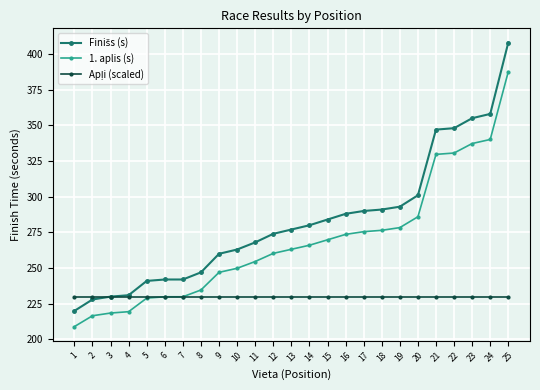

What is the minimum value for 1. aplis (s)?

209.0